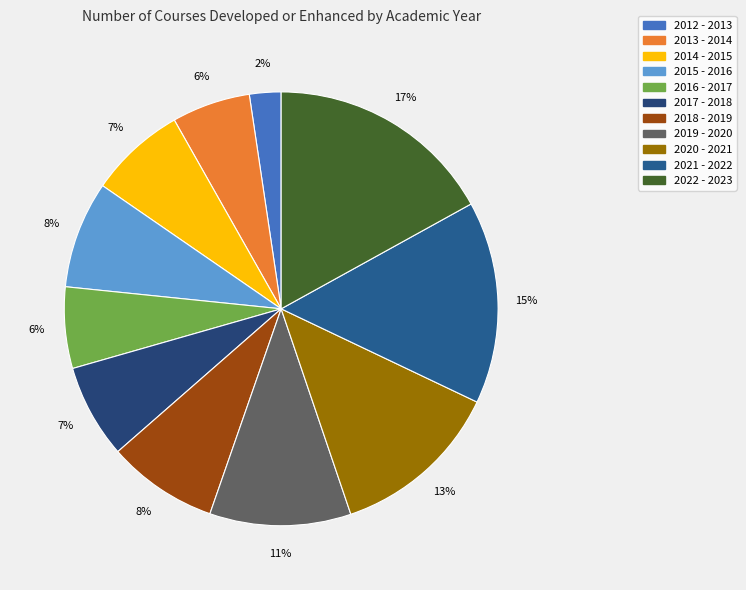

How many segments does this pie chart have?

11